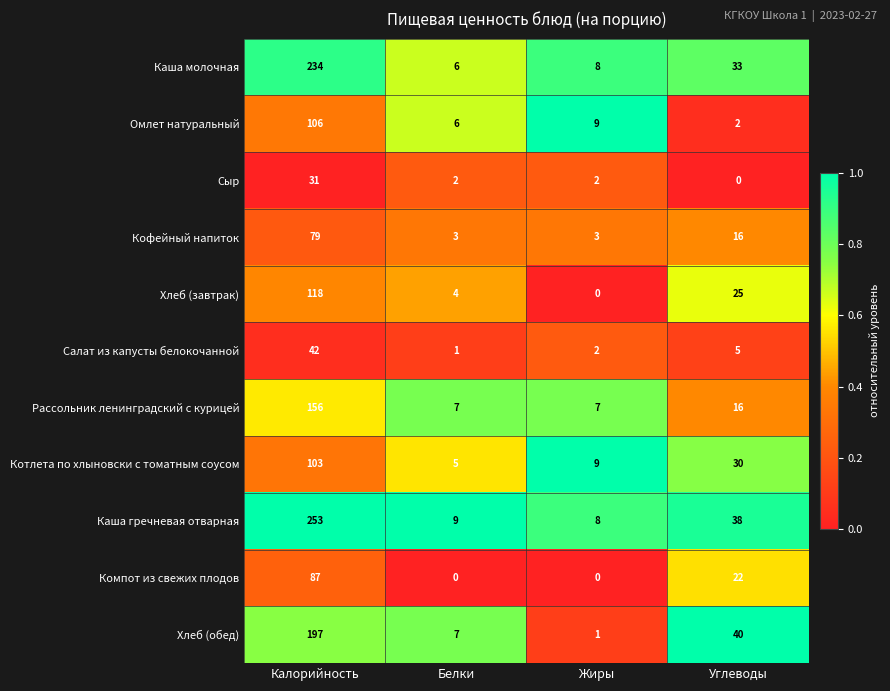

At which label is Котлета по хлыновски с томатным соусом closest to 54?

Углеводы